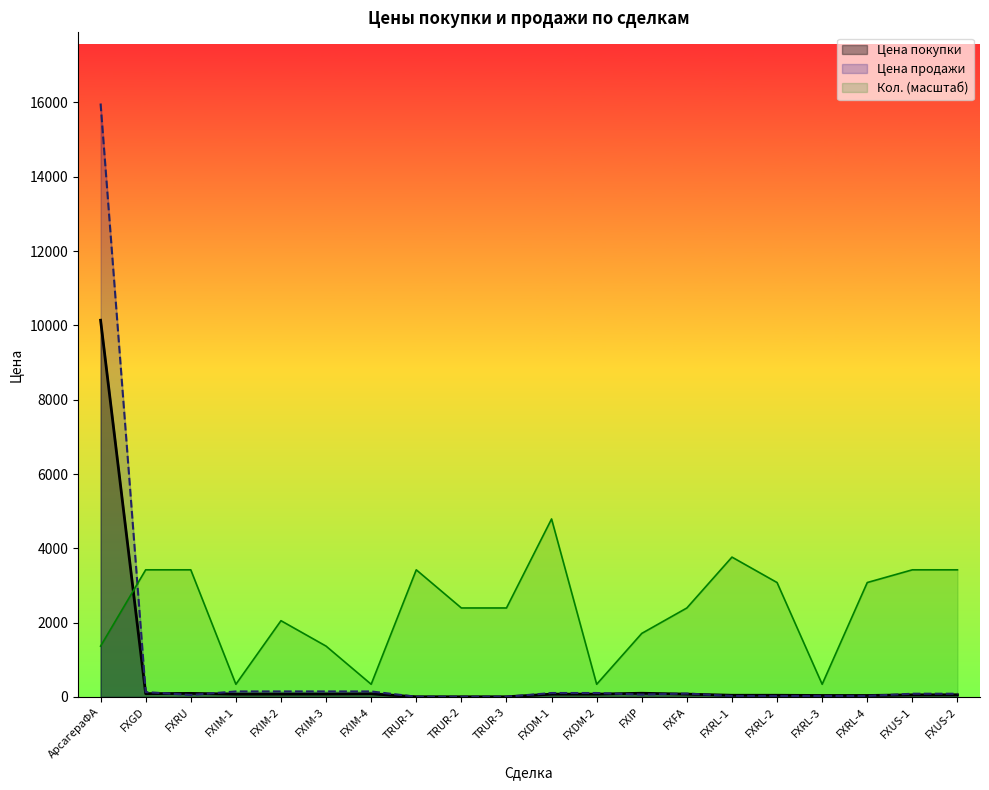

What is the difference between the maximum and minimum values in the Кол. series?

4448.5